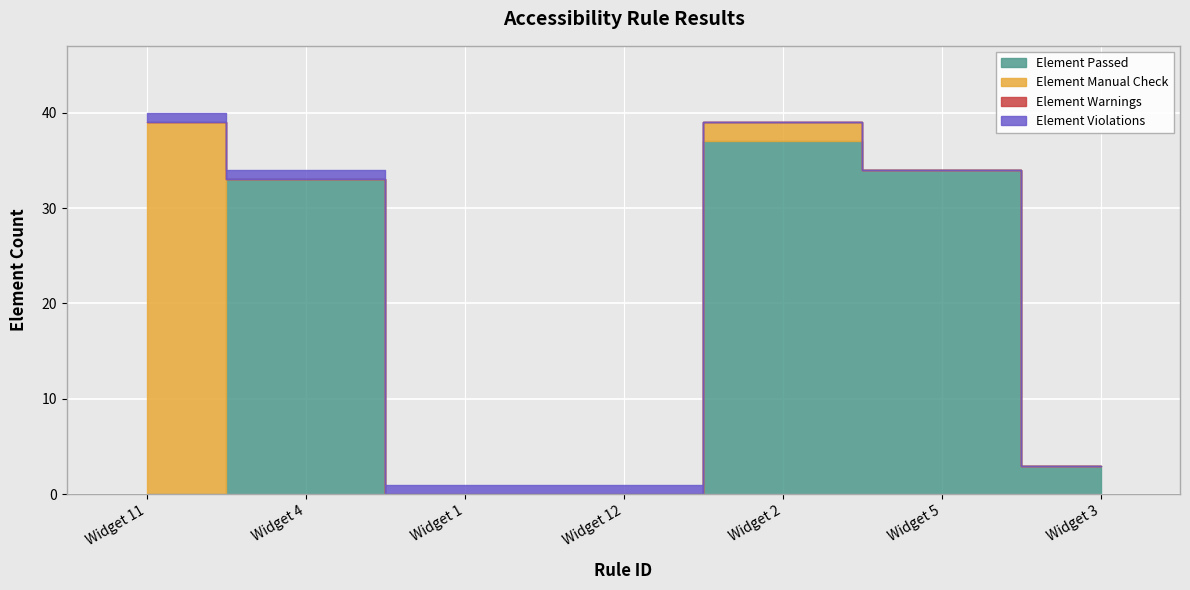

True or false: Element Warnings and Element Manual Check cross at least once.

False